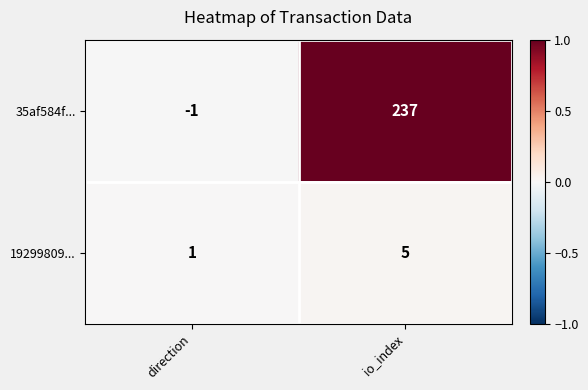

Reading left to right, extract all data points from this chart.

35af584f...: direction=-1	io_index=237
19299809...: direction=1	io_index=5